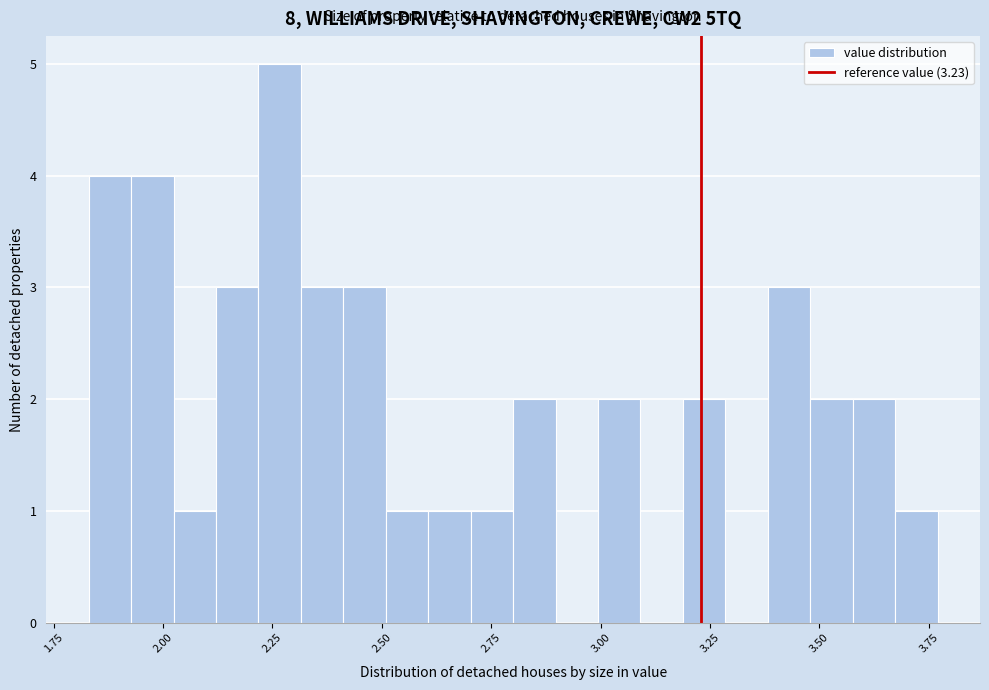

Read against the x-axis, roughly where is the centre of the tallest bar?

2.25